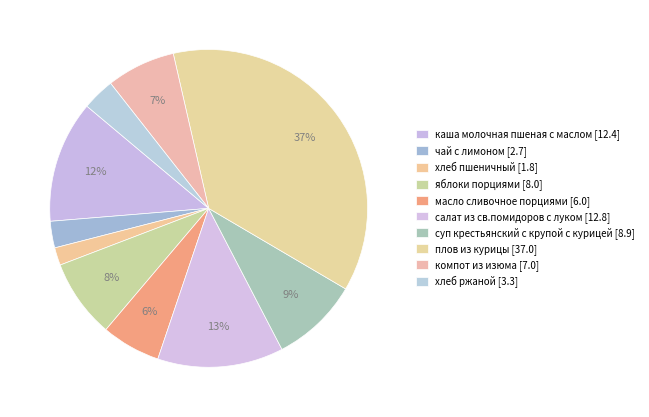

To the nearest percent, what is the average slice percentage?

10%